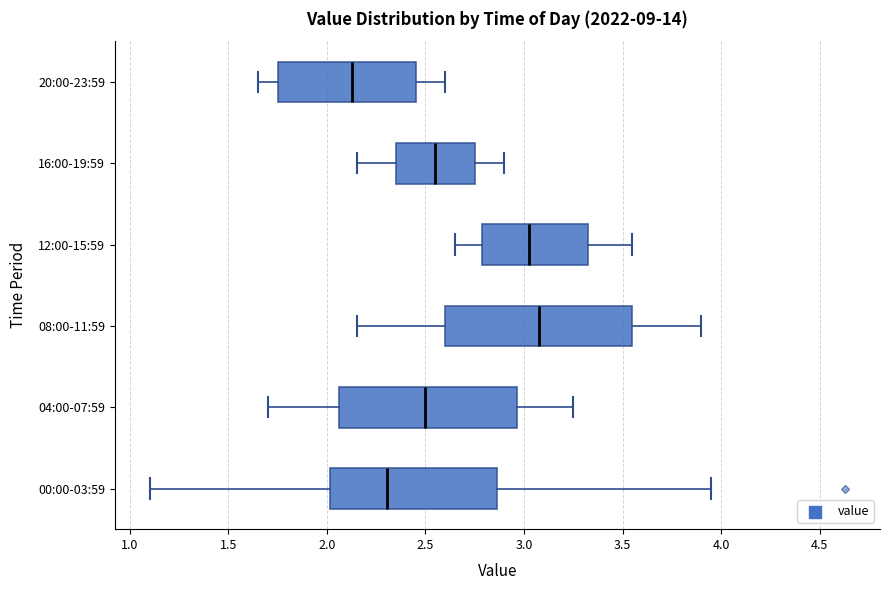

Reading bottom to top, transcribe this box plot: for each box, give where its median line is, the range the box spans, and where its two whiskers end, as read against the x-axis. The values are not printed on the chart, so give them approximately, as read against the axis.

00:00-03:59: median 2.30, box 2.00 to 2.85, whiskers 1.10 to 3.95
04:00-07:59: median 2.50, box 2.05 to 2.95, whiskers 1.70 to 3.25
08:00-11:59: median 3.10, box 2.60 to 3.55, whiskers 2.15 to 3.90
12:00-15:59: median 3.05, box 2.80 to 3.35, whiskers 2.65 to 3.55
16:00-19:59: median 2.55, box 2.35 to 2.75, whiskers 2.15 to 2.90
20:00-23:59: median 2.15, box 1.75 to 2.45, whiskers 1.65 to 2.60